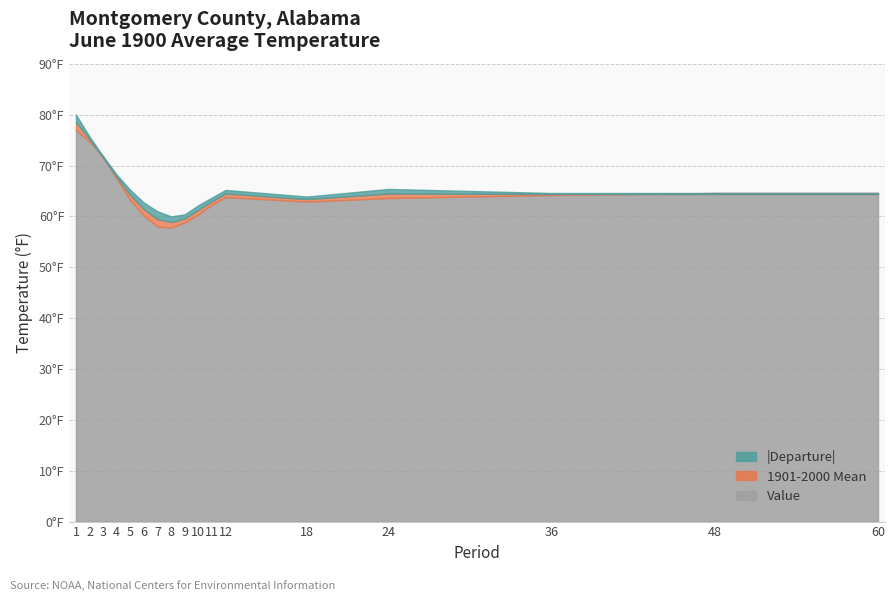

What is the value of the Value point at the 5th from the left?

63.2